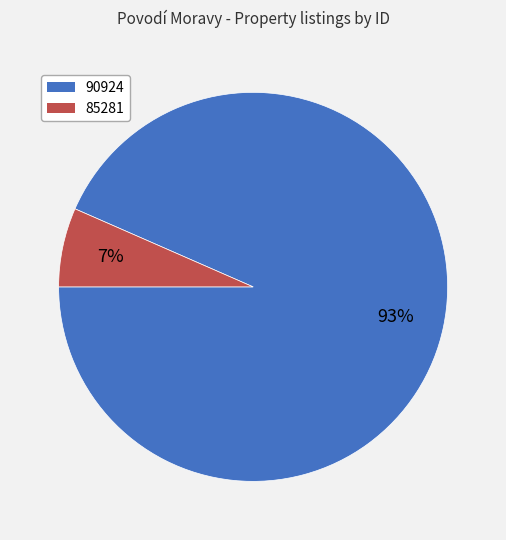

Which has a higher value, 90924 or 85281?

90924